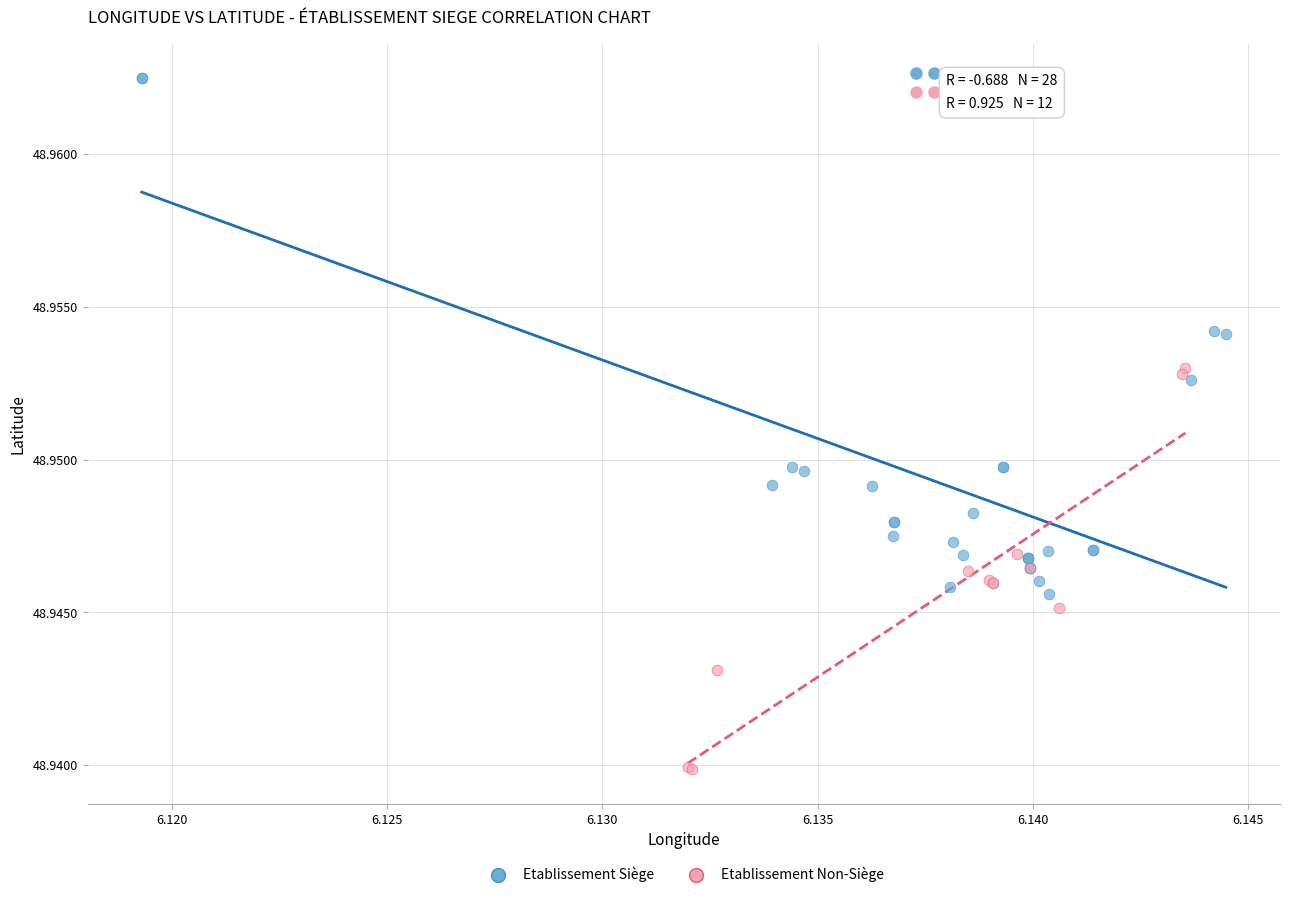

What are all the series names shown in the legend?

Etablissement Siège, Etablissement Non-Siège